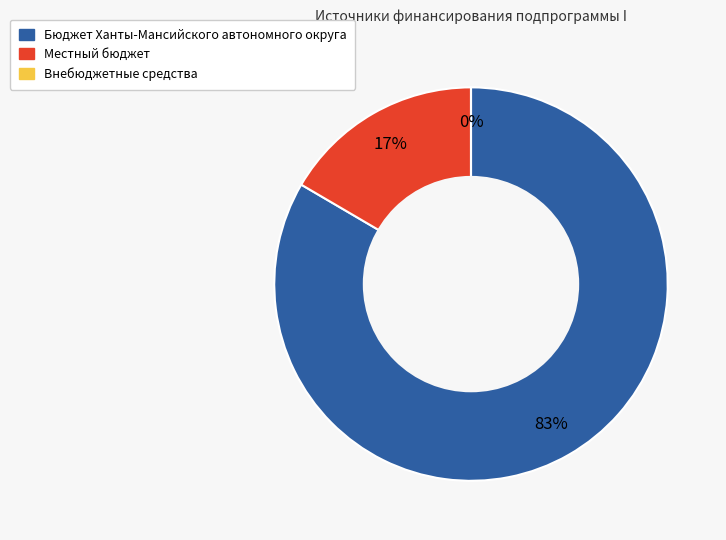

Rank the categories by value from highest to lowest.

Бюджет Ханты-Мансийского автономного округа, Местный бюджет, Внебюджетные средства